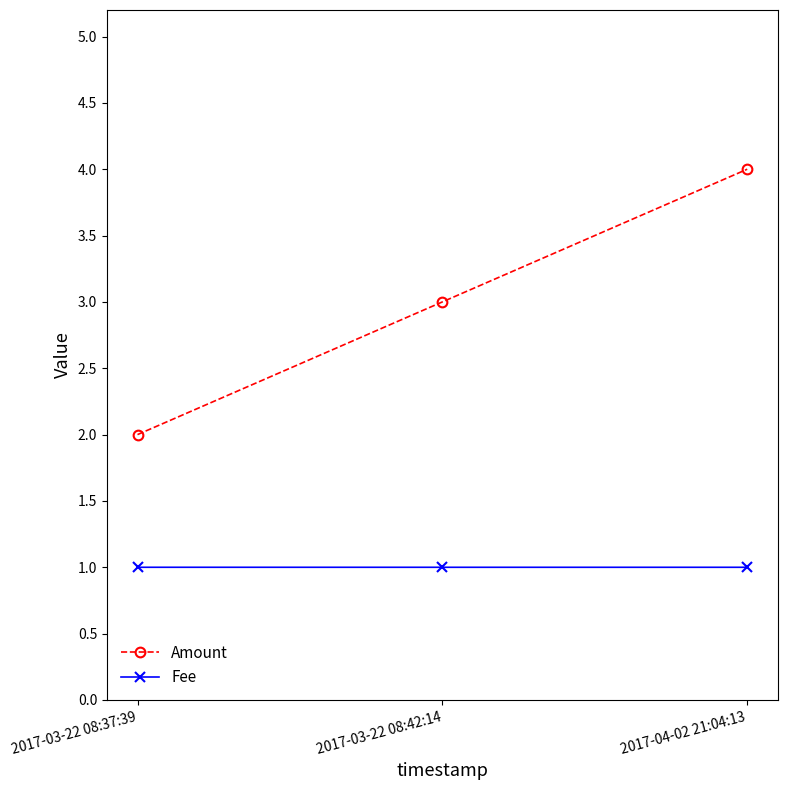

What is the sum of all Fee values?

3.0